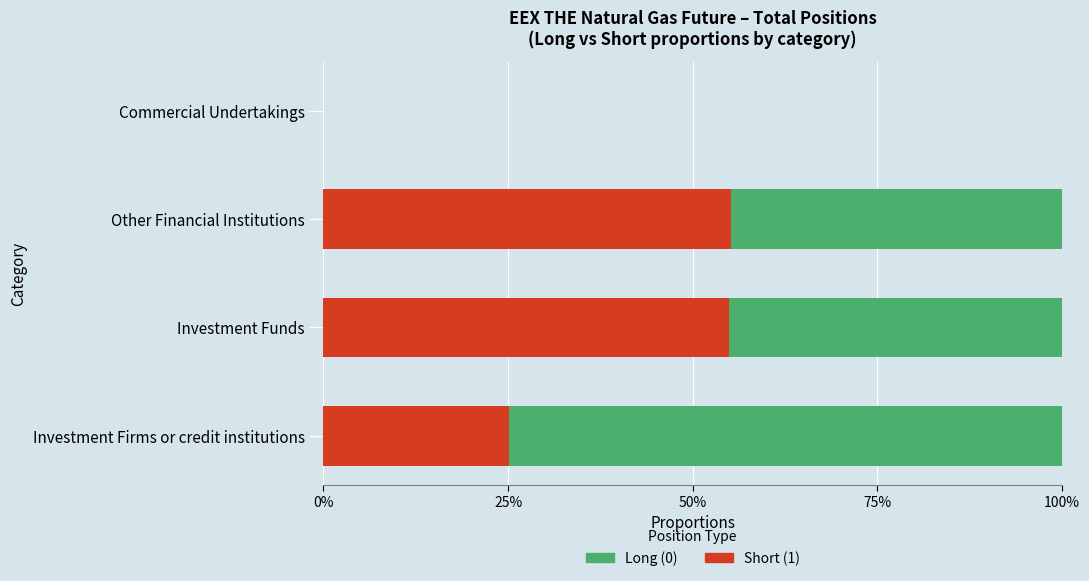

The Short (1) series shows 21.4 at Commercial Undertakings. True or false?

False